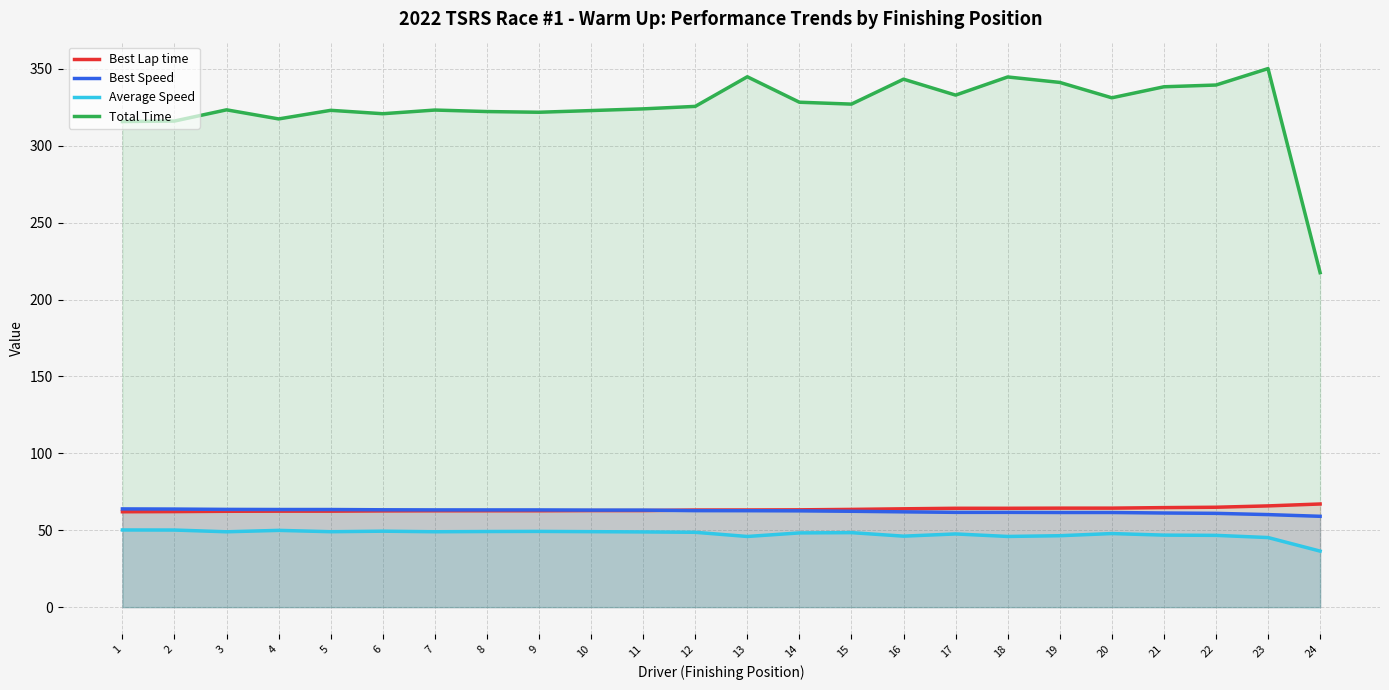

What is the greatest value displayed?

350.1